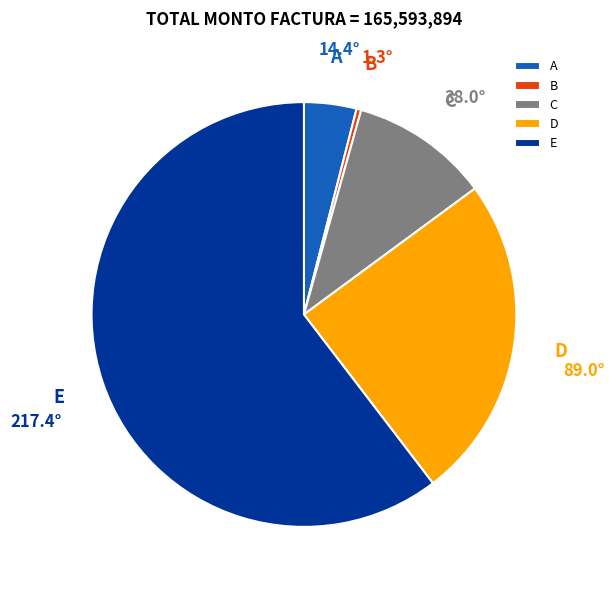

Is the sum of E and A greater than half?

Yes